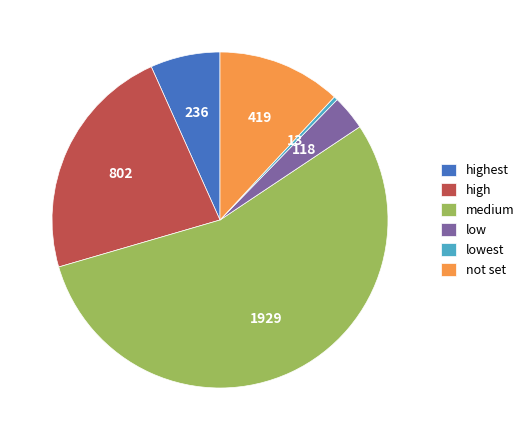

Which slice is the smallest?

lowest